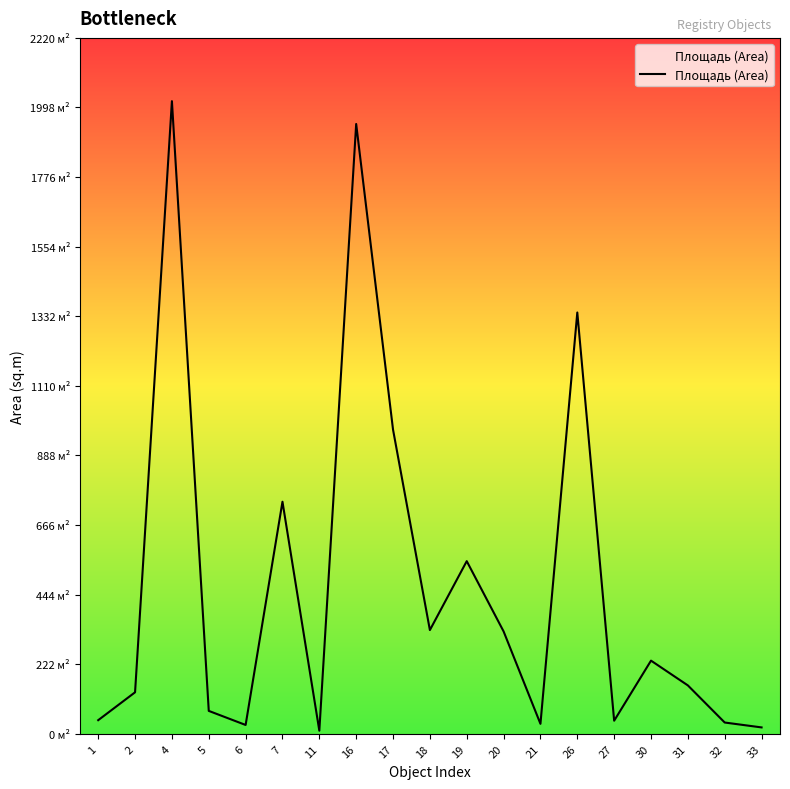

What is the minimum value shown in the chart?

9.9